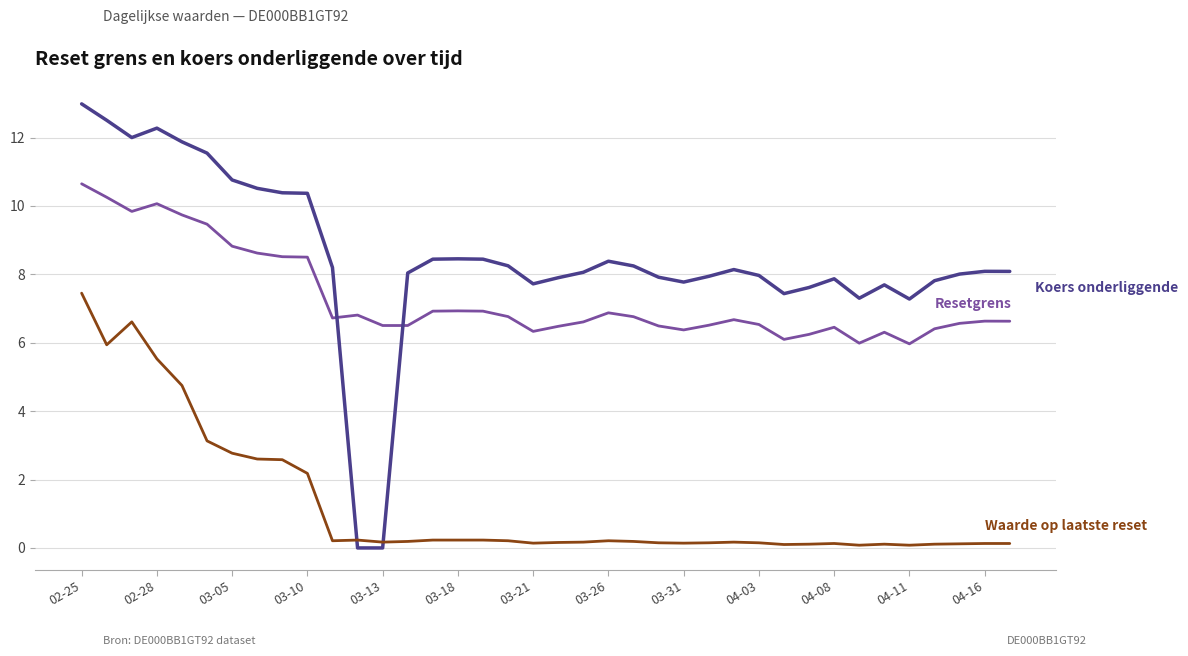

What is the greatest value displayed?

13.0